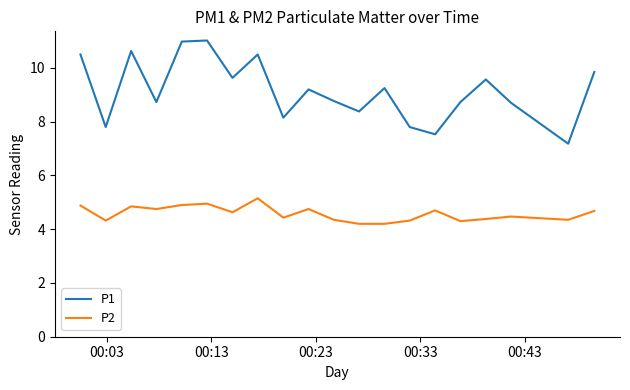

Which series has the largest range (max minus min)?

P1